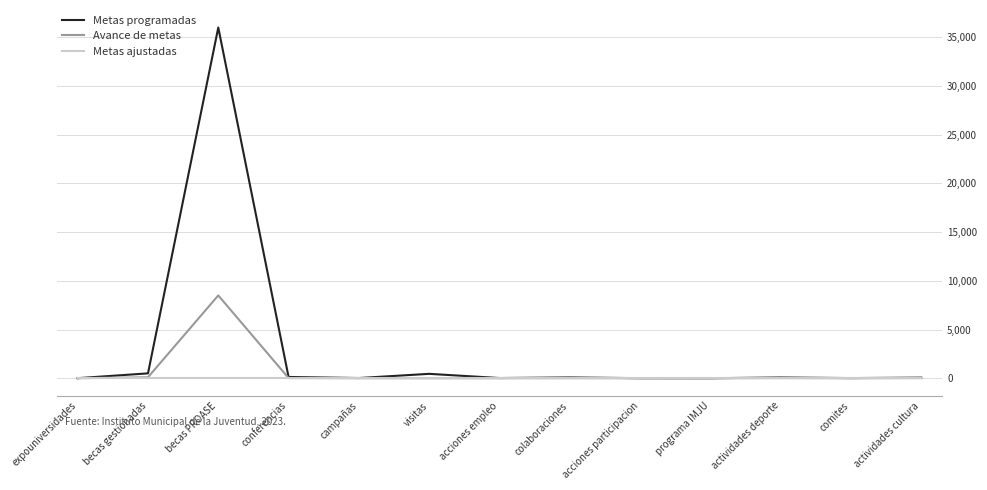

At which label does Metas programadas first exceed 60?

becas gestionadas